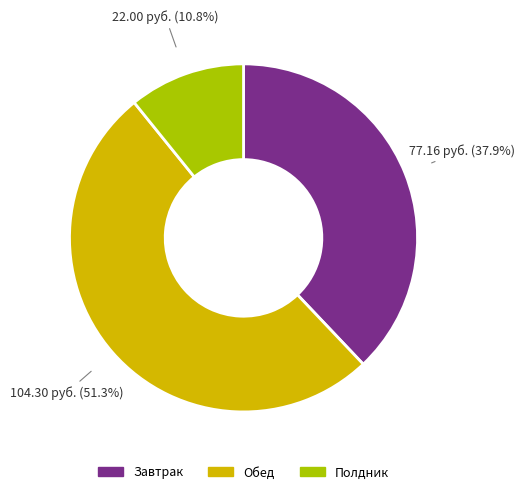

Count the number of slices in the pie.

3